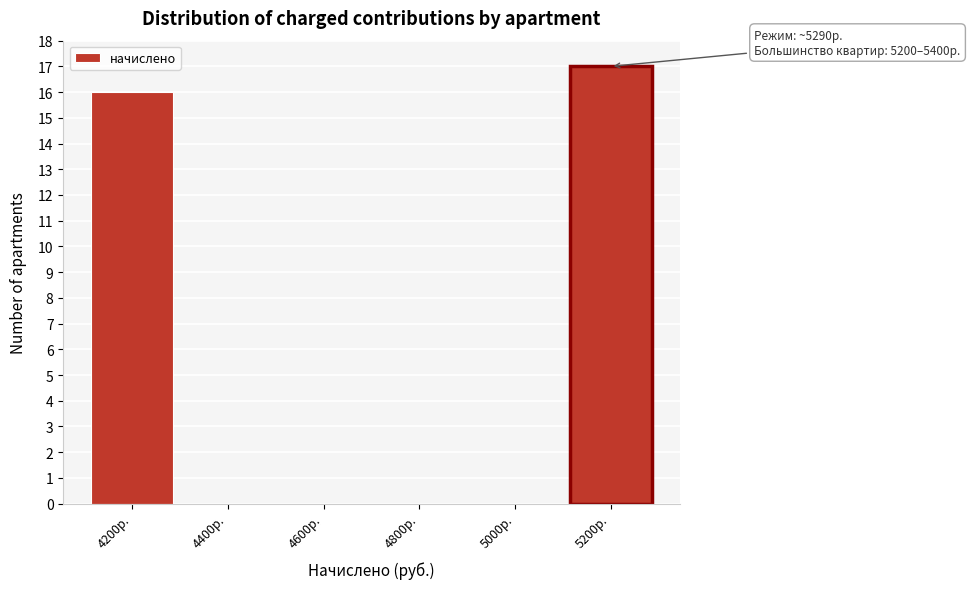

Reading left to right, transcribe all the data shown in this chart.

4200р.=16	4400р.=0	4600р.=0	4800р.=0	5000р.=0	5200р.=17